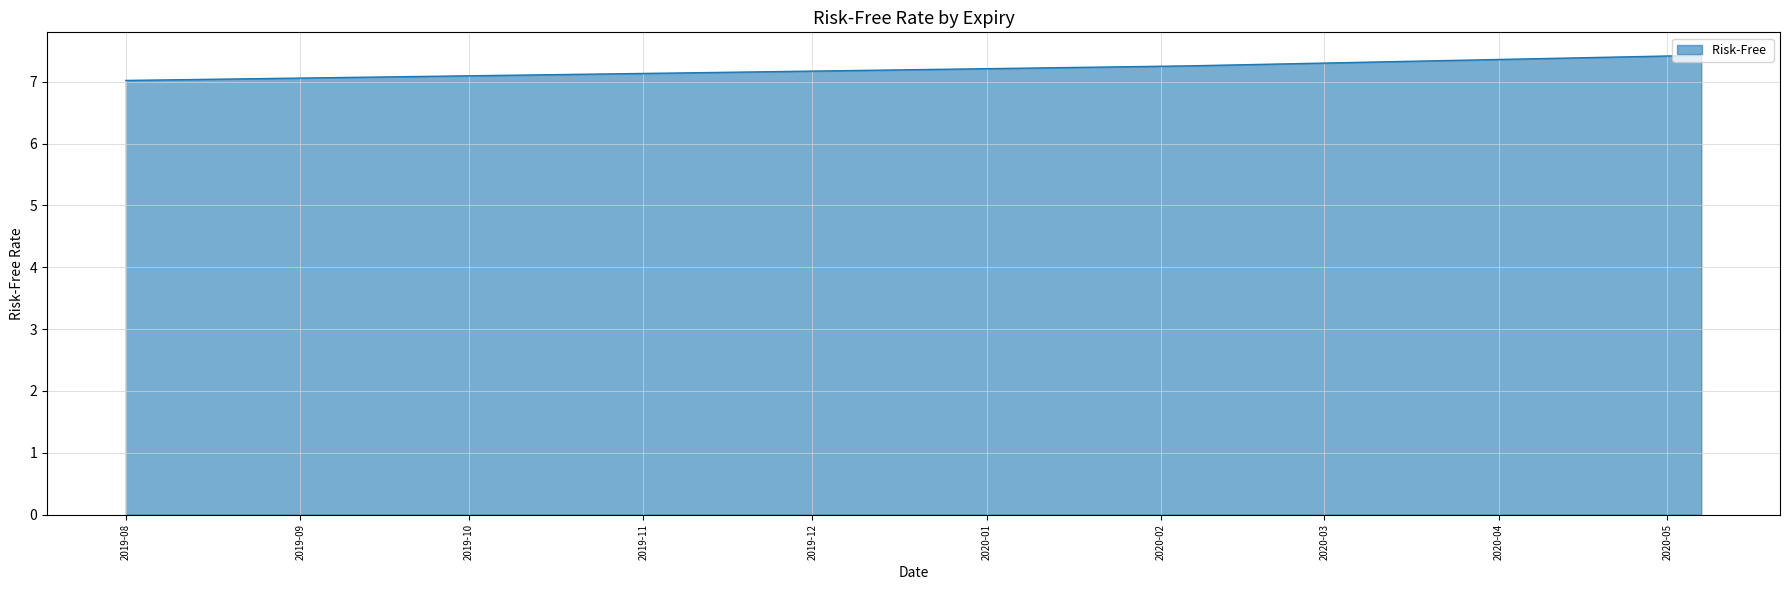

What is the difference between the maximum and minimum values?

0.4